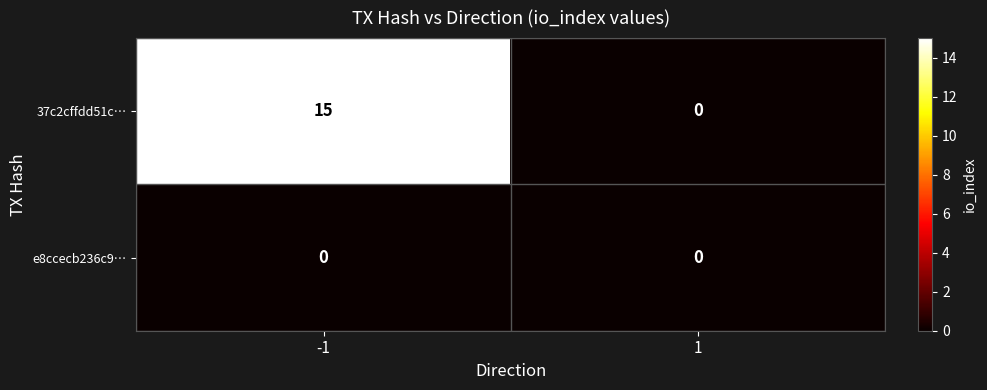

Which series changed the most between -1 and 1?

37c2cffdd51c…